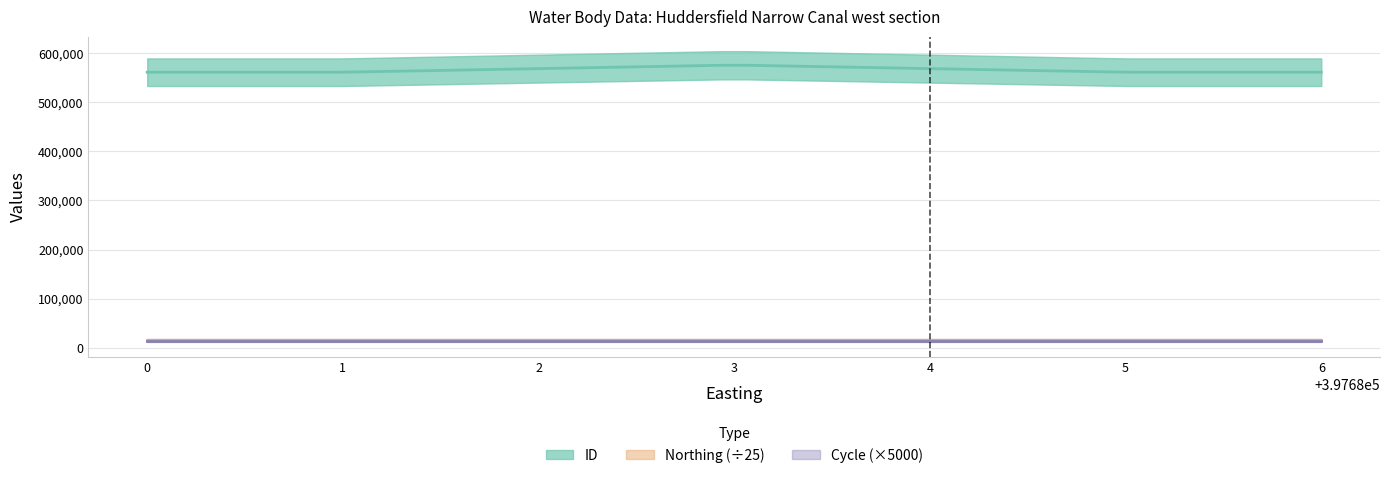

What is the sum of the Cycle values at 397683 and 397683?

6